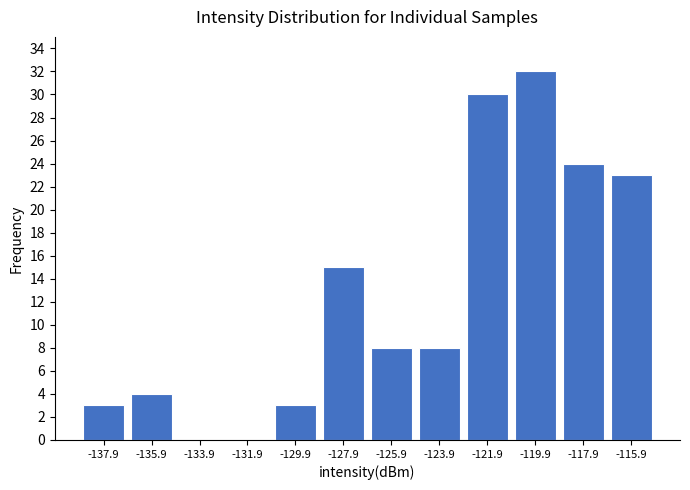

Reading right to left, extract all data points from this chart.

-115.9=23	-117.9=24	-119.9=32	-121.9=30	-123.9=8	-125.9=8	-127.9=15	-129.9=3	-131.9=0	-133.9=0	-135.9=4	-137.9=3